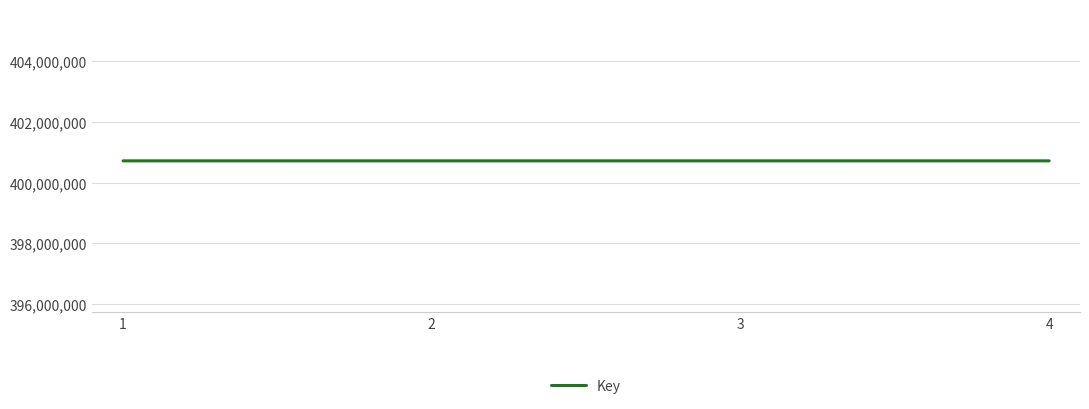

What is the minimum value shown in the chart?

400718273